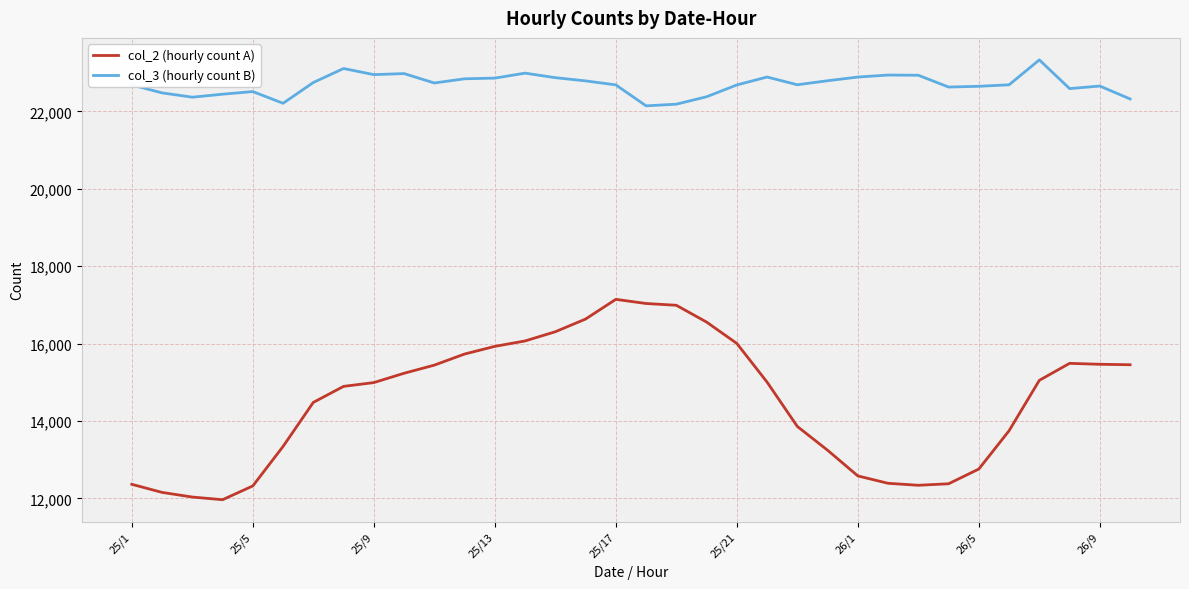

Which series has the largest total across all categories?

col_3 (hourly count B)